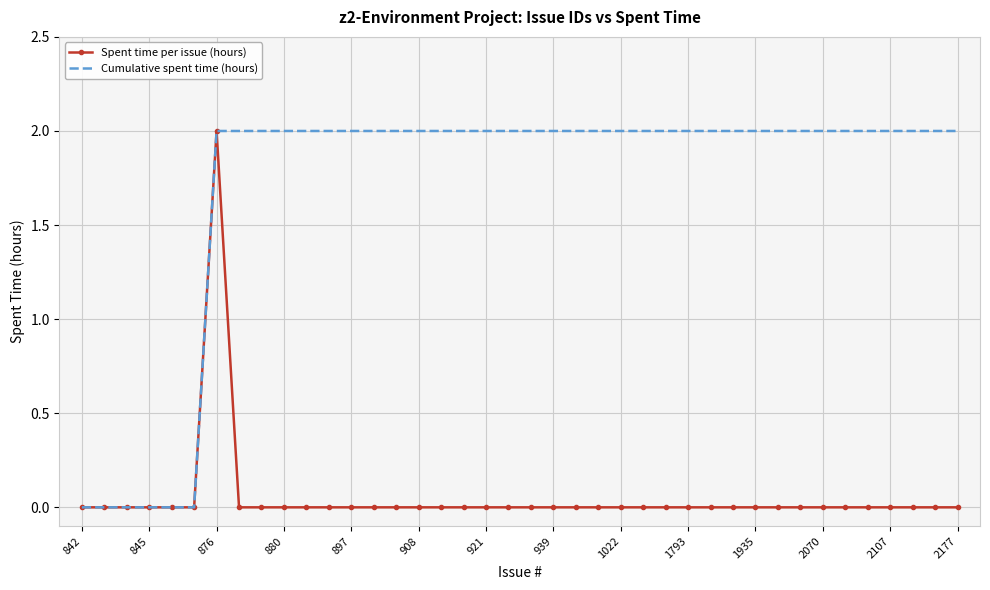

List the series in order of their overall mean, highest first.

Cumulative spent time (hours), Spent time per issue (hours)